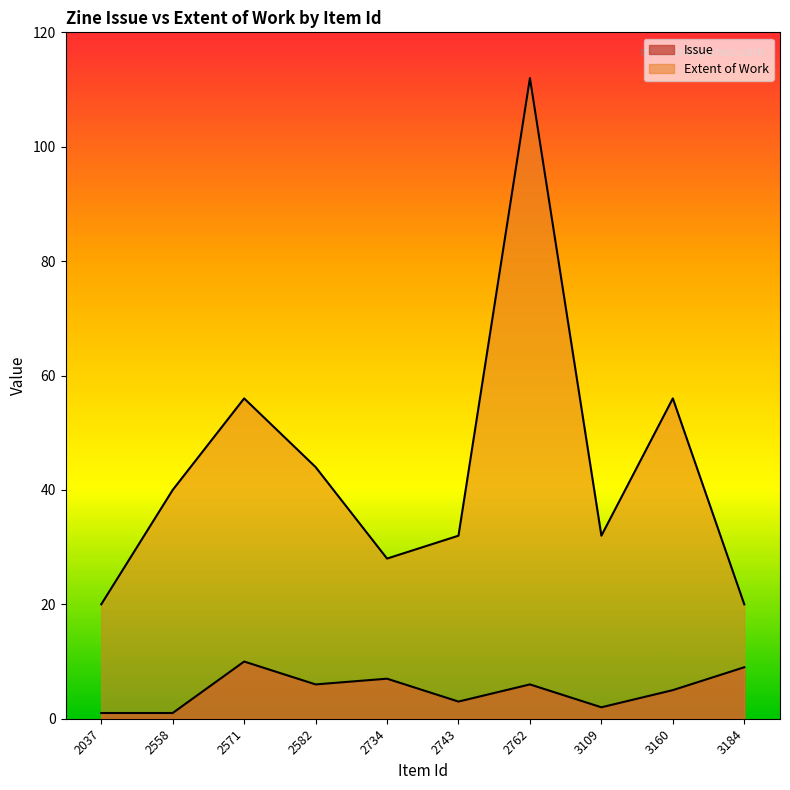

Reading left to right, list all the values displayed in this chart.

Issue: 2037=1	2558=1	2571=10	2582=6	2734=7	2743=3	2762=6	3109=2	3160=5	3184=9
Extent of Work: 2037=20	2558=40	2571=56	2582=44	2734=28	2743=32	2762=112	3109=32	3160=56	3184=20